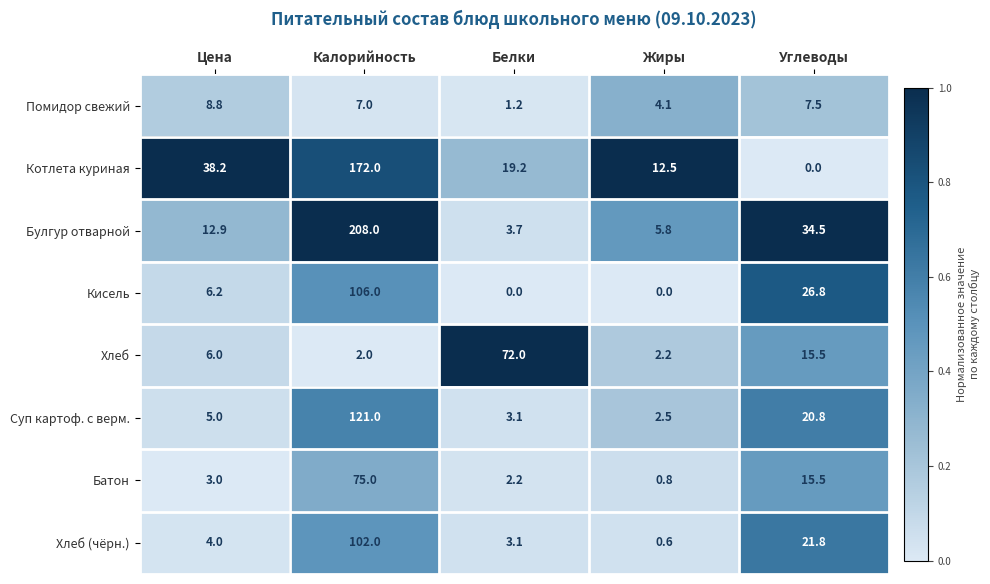

What is the difference between the highest and lowest values at Белки?

72.0